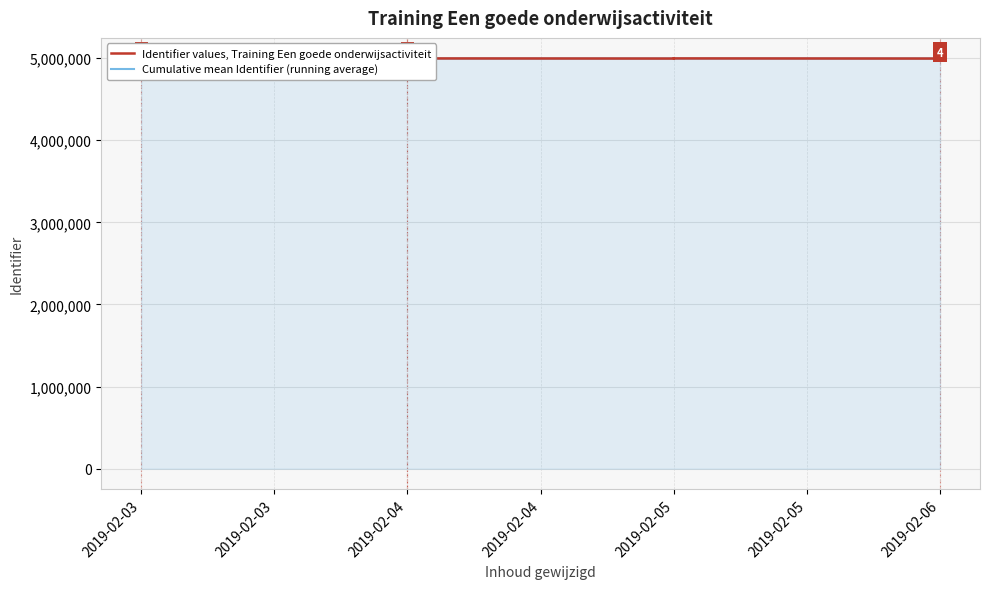

At how many categories does at least one series exceed 4995024?

1